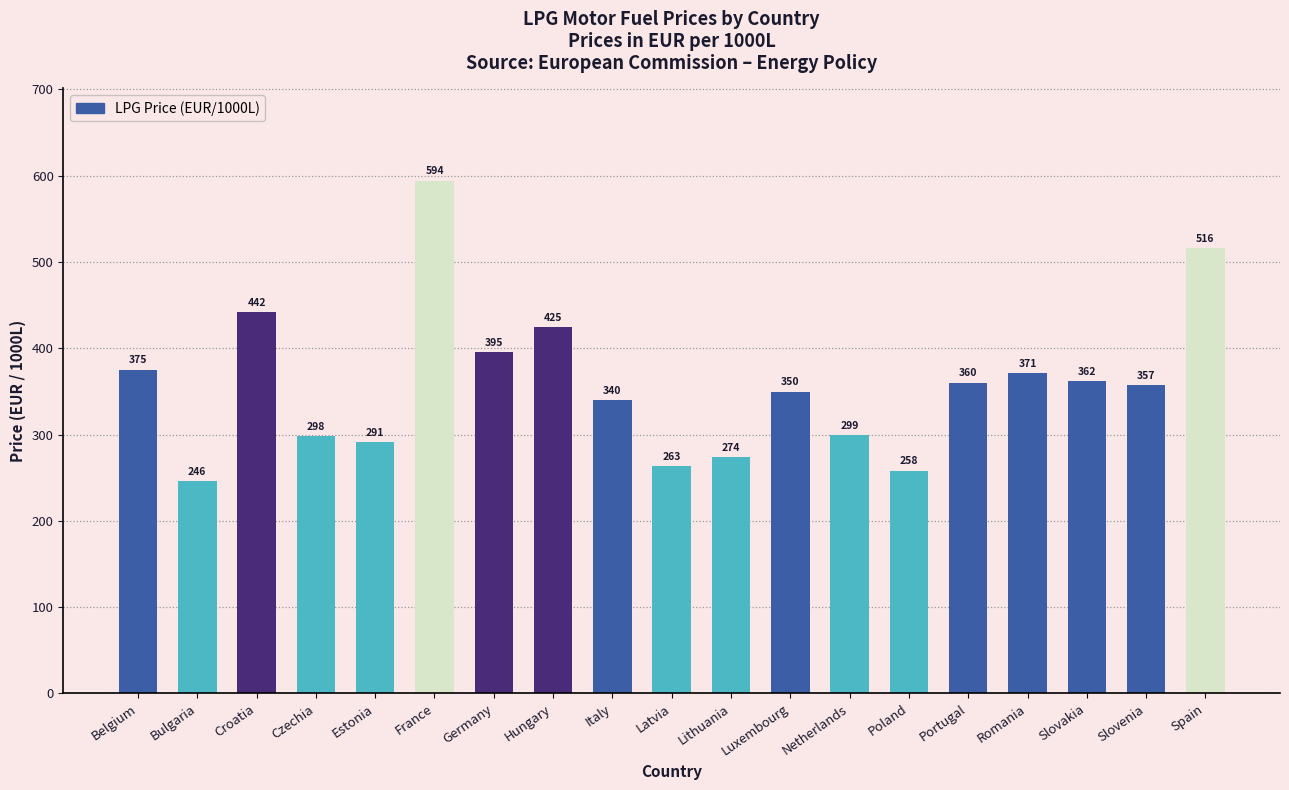

Rank the categories by value from lowest to highest.

Bulgaria, Poland, Latvia, Lithuania, Estonia, Czechia, Netherlands, Italy, Luxembourg, Slovenia, Portugal, Slovakia, Romania, Belgium, Germany, Hungary, Croatia, Spain, France